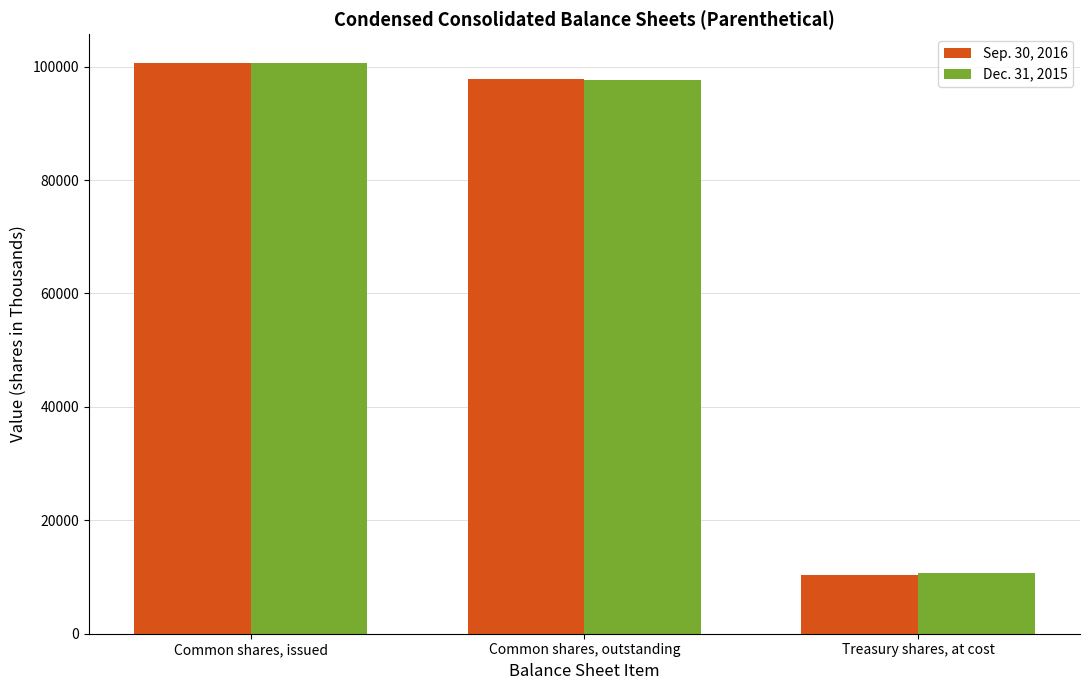

What is the sum of the Sep. 30, 2016 values at Common shares, outstanding and Common shares, issued?

198500